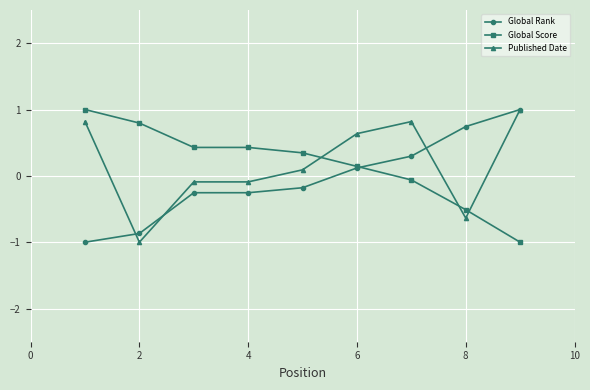

Is this an area chart (filled region under the line)?

No